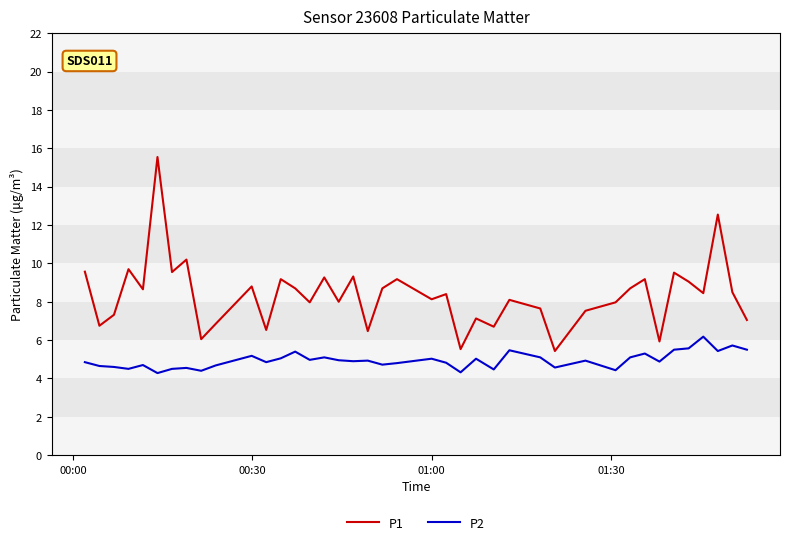

Rank the series by their maximum value, from lowest to highest.

P2, P1